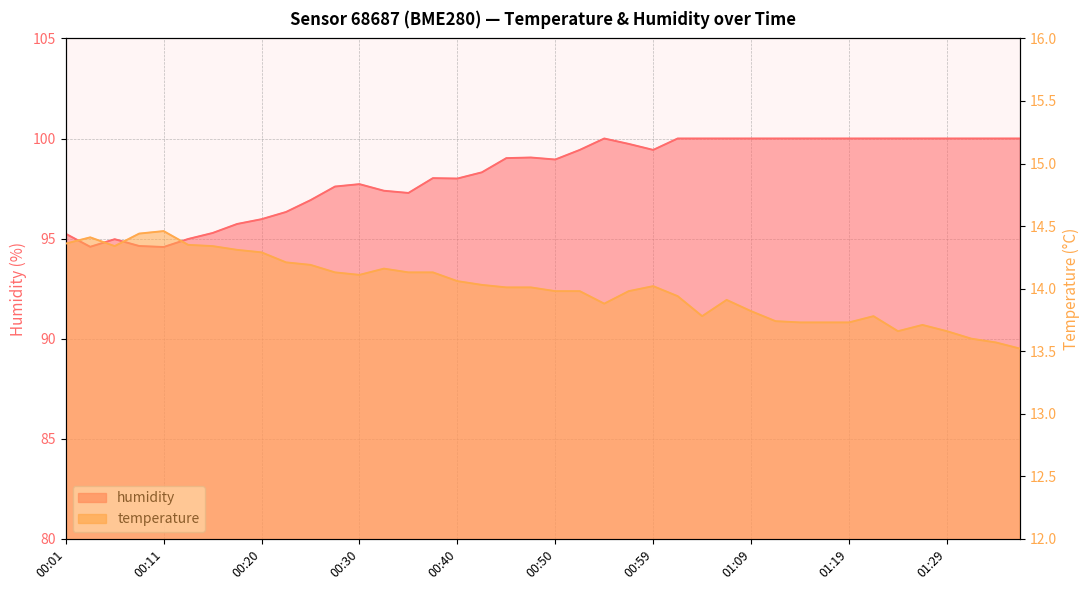

Does the chart have visible grid lines?

Yes